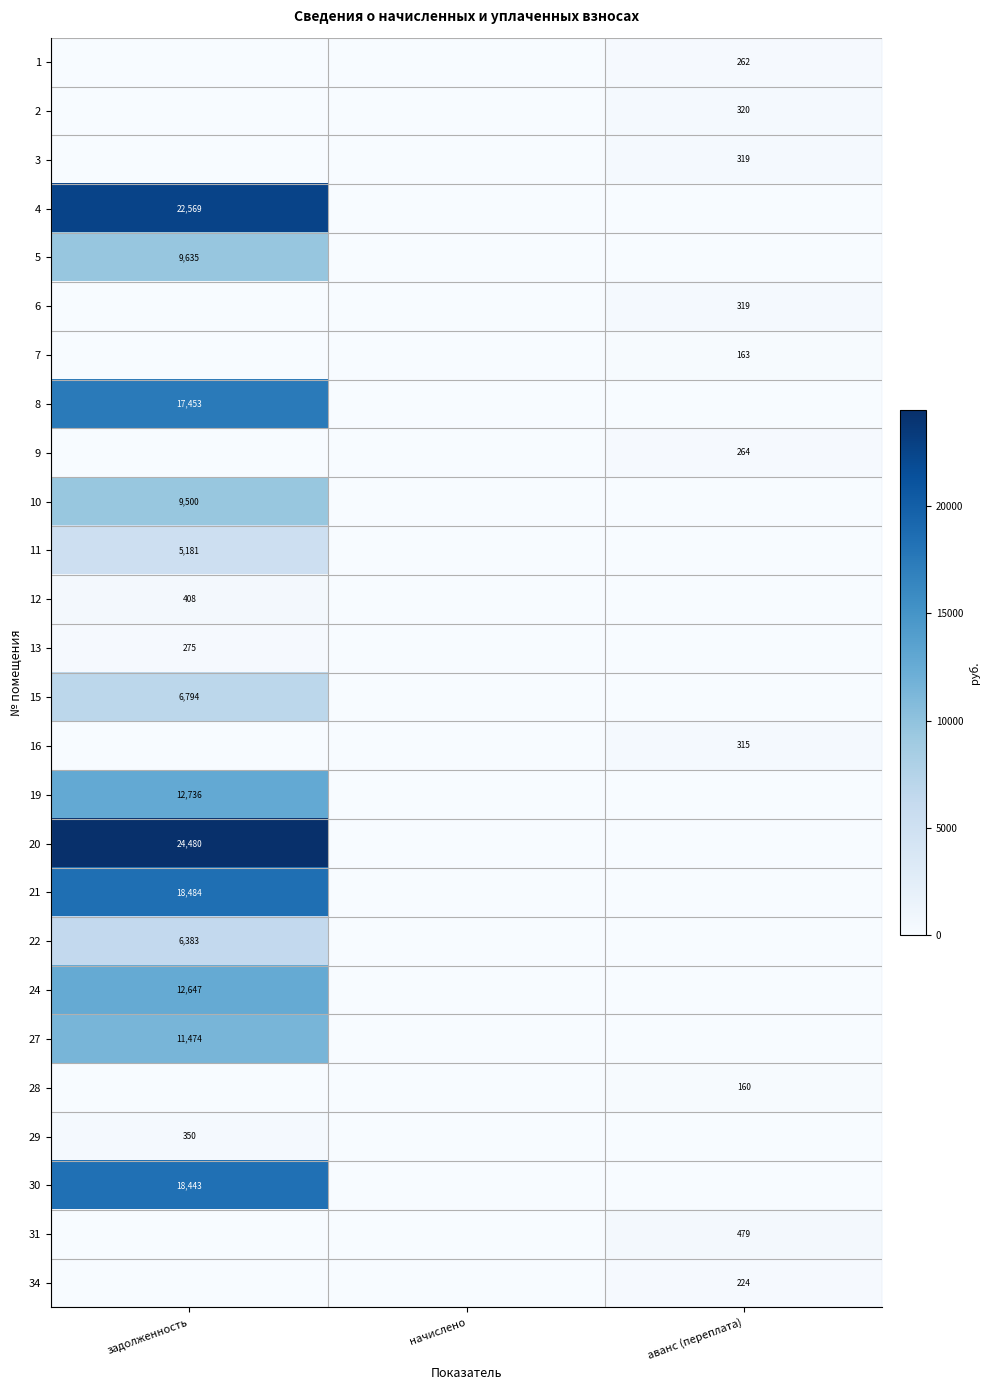

True or false: 4 has a value of 32184 at задолженность.

False